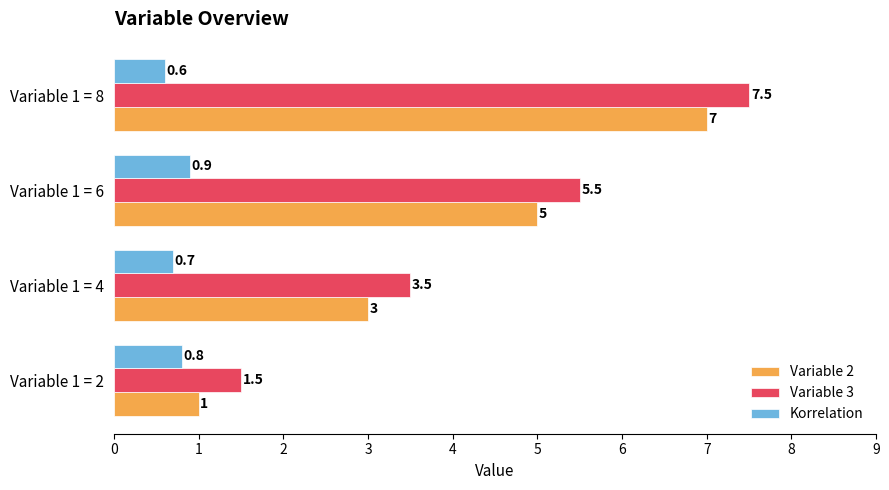

What is the greatest value displayed?

7.5